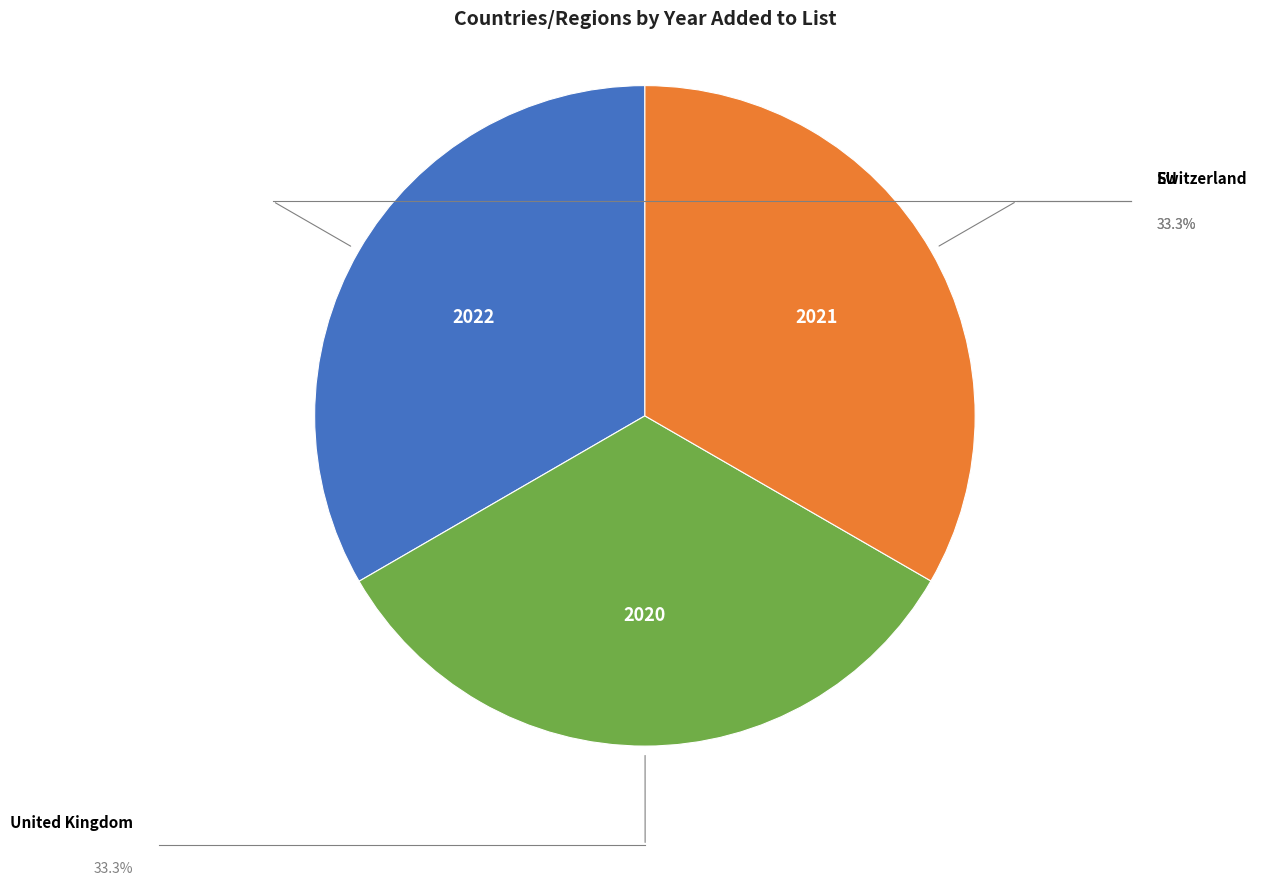

Is there any slice that represents more than half of the pie?

No